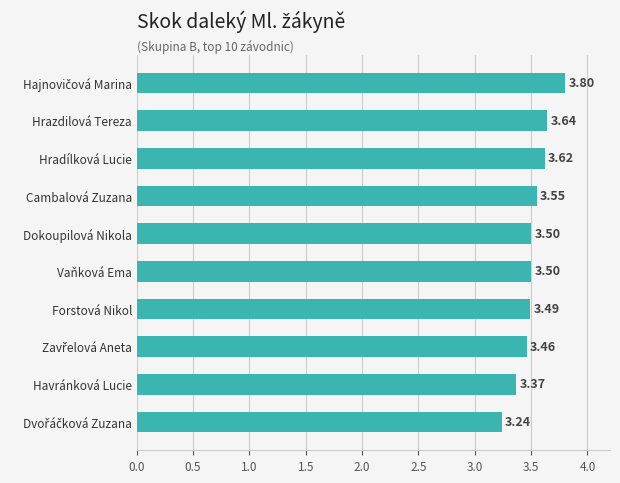

What is the label of the 4th bar from the top?

Cambalová Zuzana